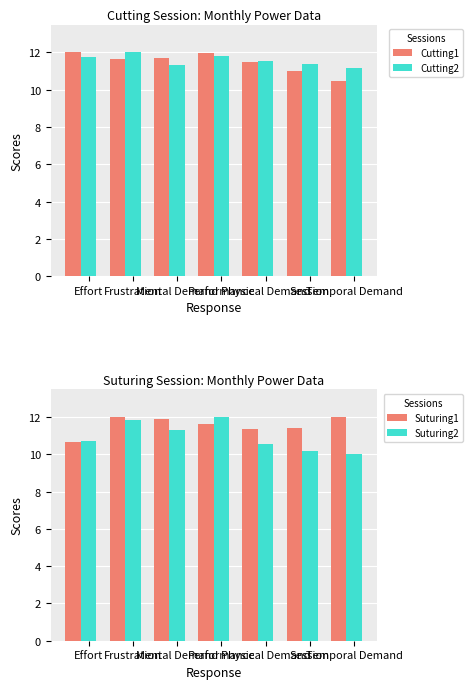

What is the spread (max minus min) of values at Performance?

0.4